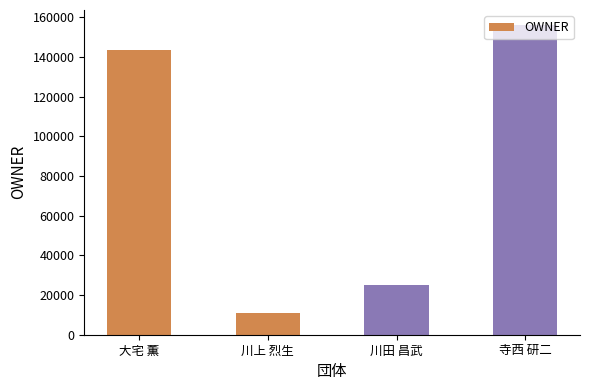

Which label corresponds to the smallest value in the chart?

川上 烈生